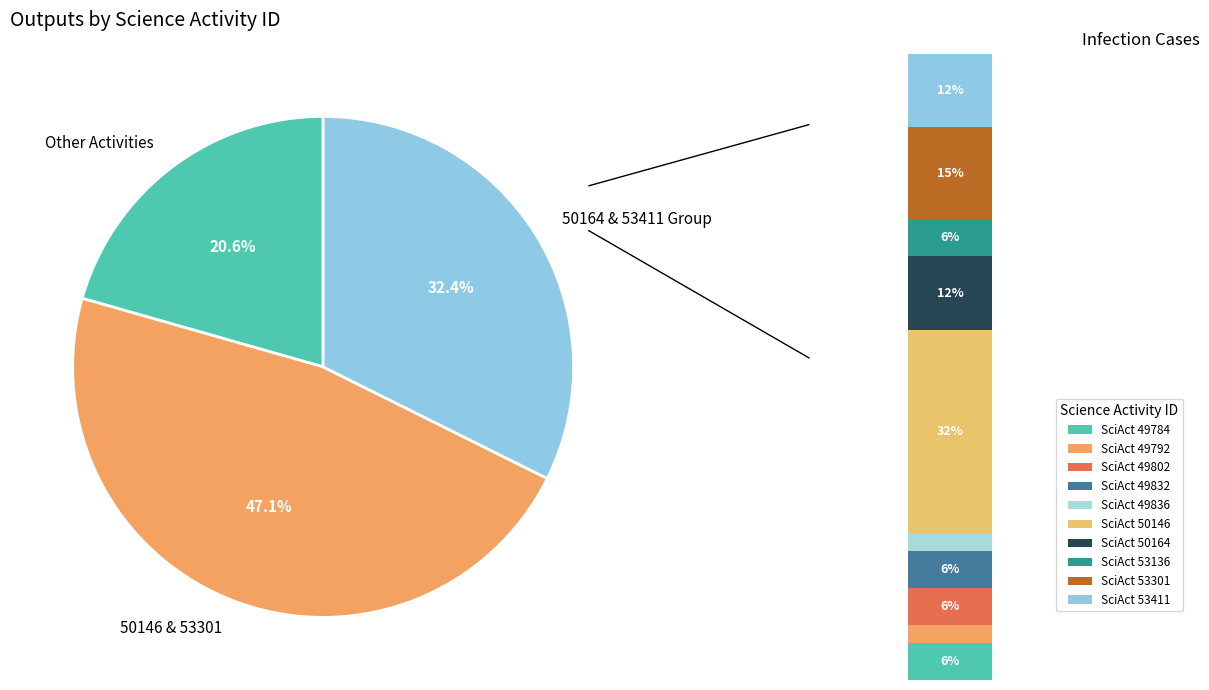

Which has a higher value, 50164 or 53301?

53301